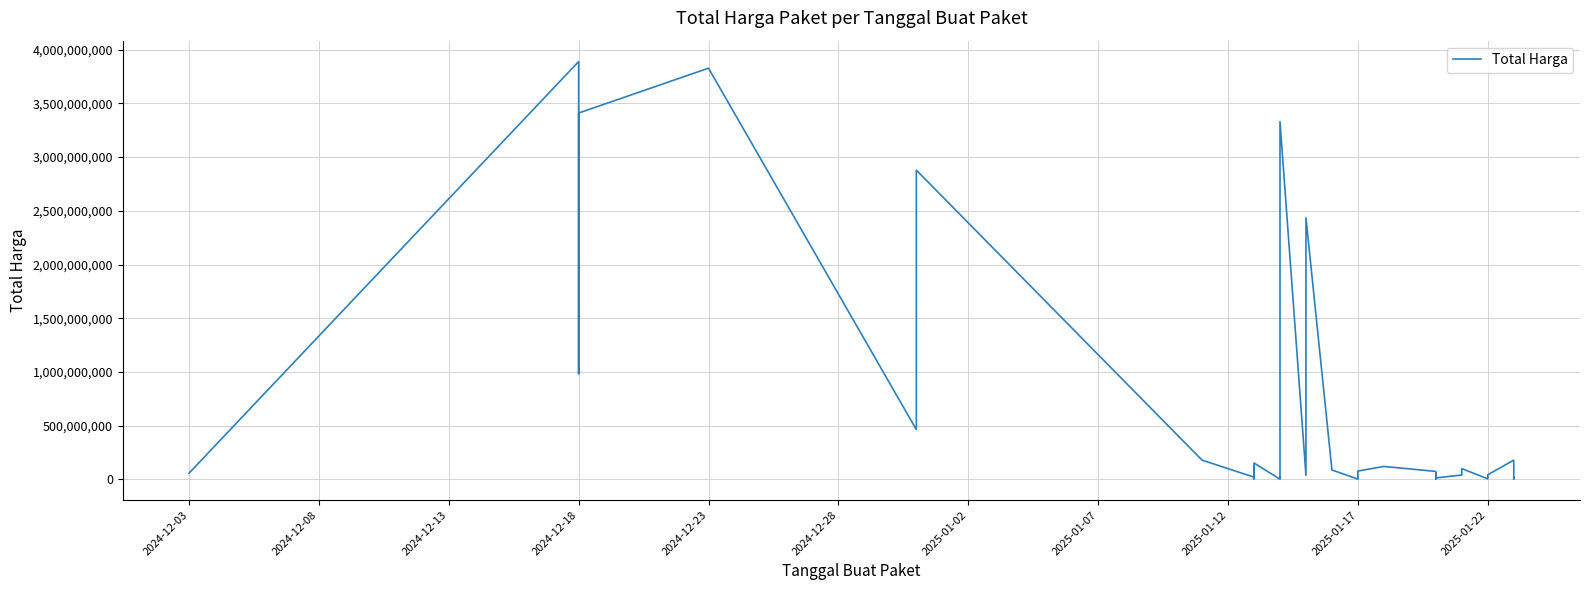

Does the chart display data point markers on the line(s)?

No